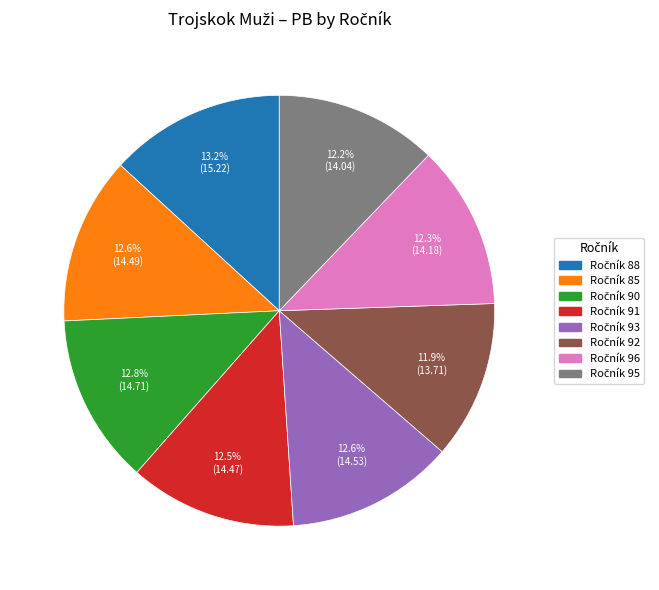

Is there a majority slice in this chart?

No